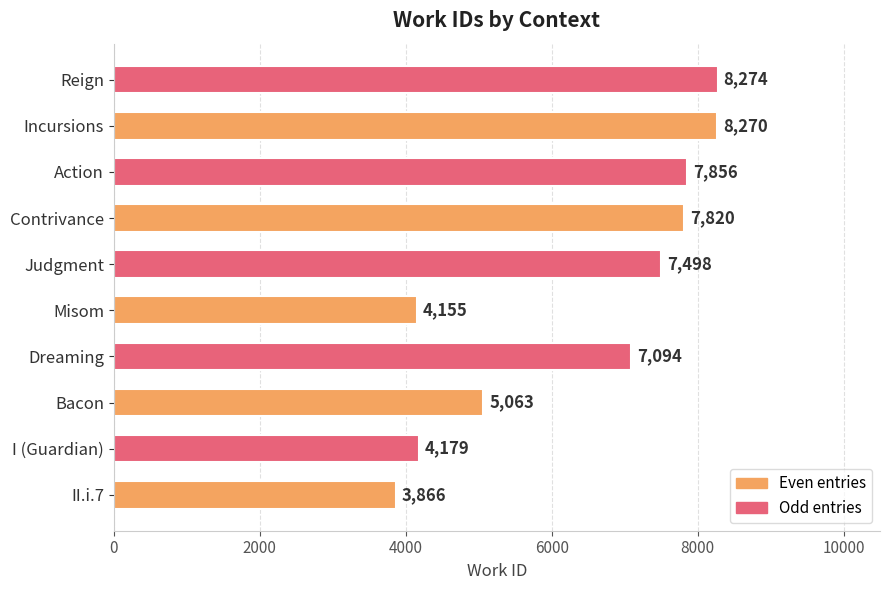

At which category does the chart reach its minimum across all series?

II.i.7